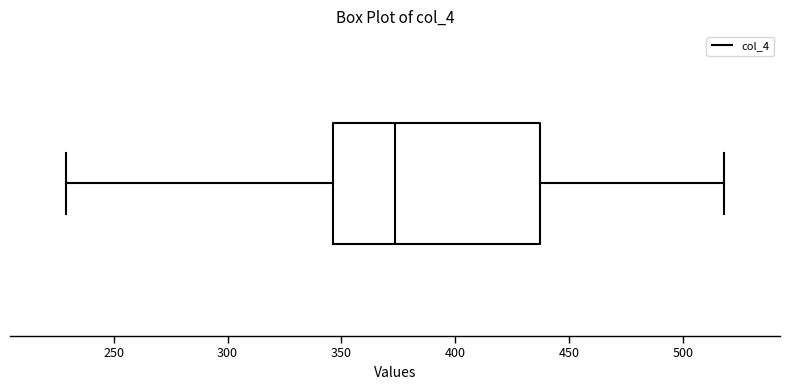

Transcribe this box plot: give where the median line is, the range the box spans, and where the two whiskers end, as read against the x-axis. The values are not printed on the chart, so give them approximately, as read against the axis.

median 375, box 345 to 435, whiskers 230 to 520